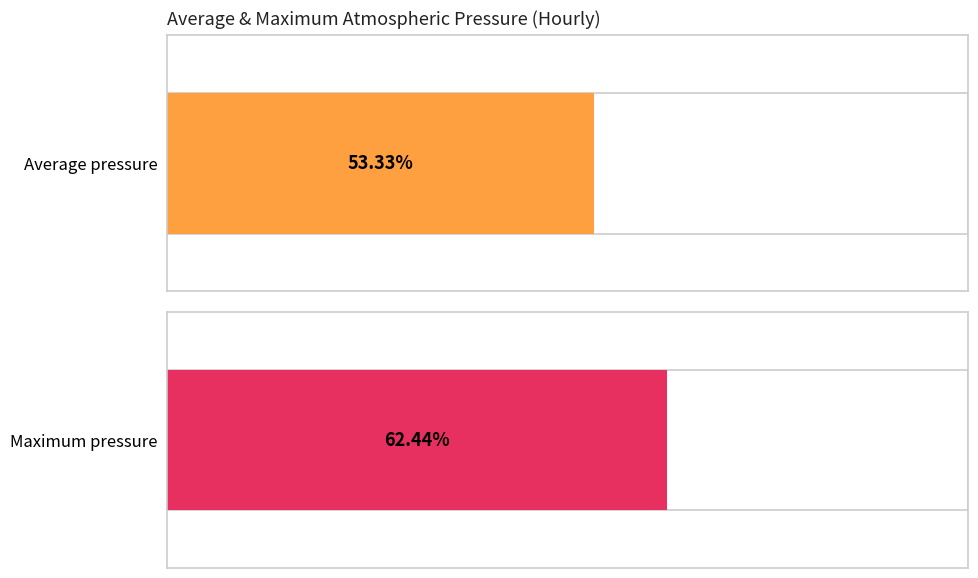

Which series has the widest spread of values?

Maximum pressure